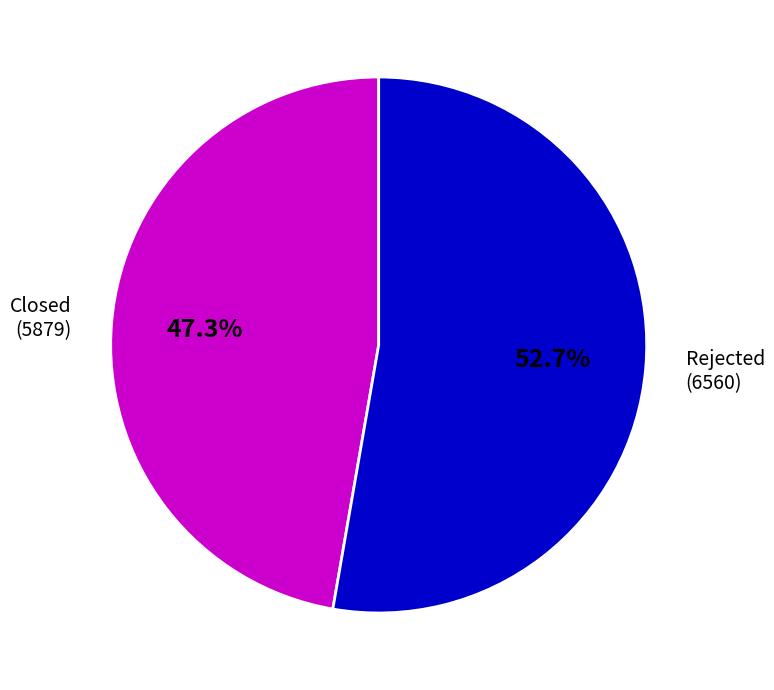

Which has a higher value, Rejected or Closed?

Rejected